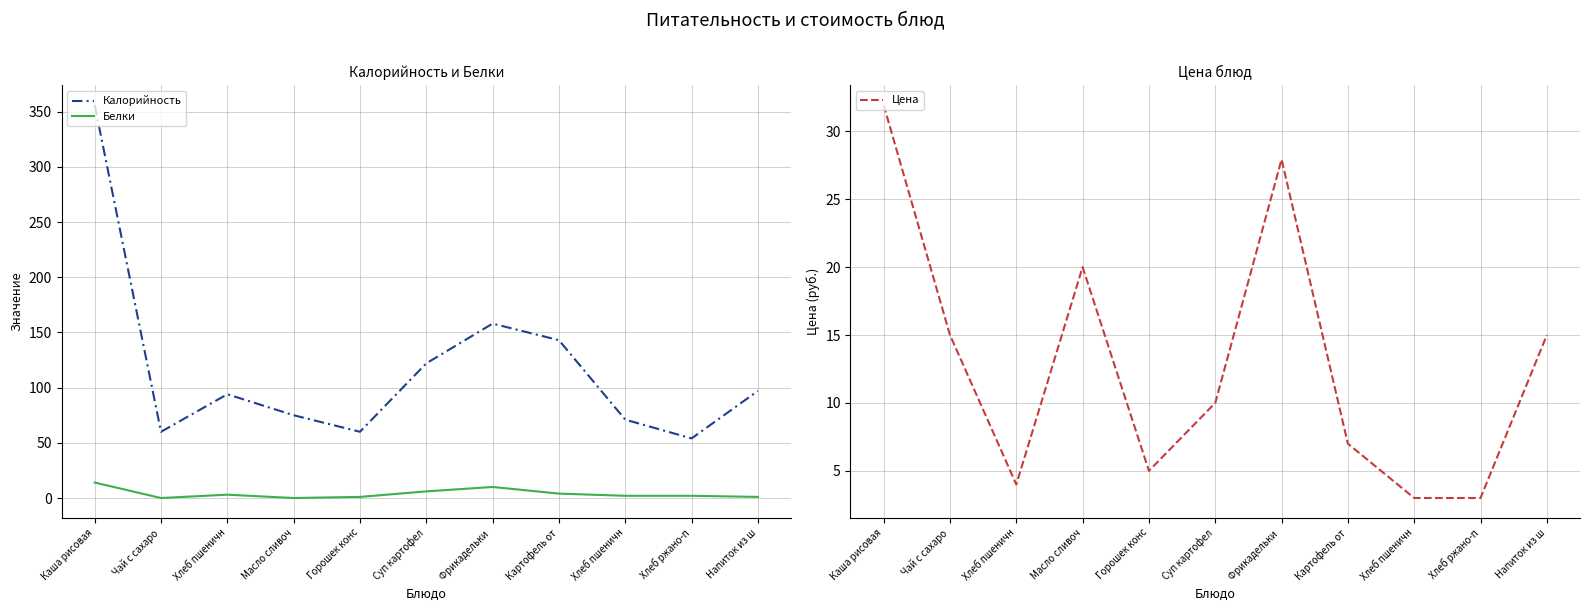

The Калорийность series shows 71.0 at Хлеб пшеничн. True or false?

True